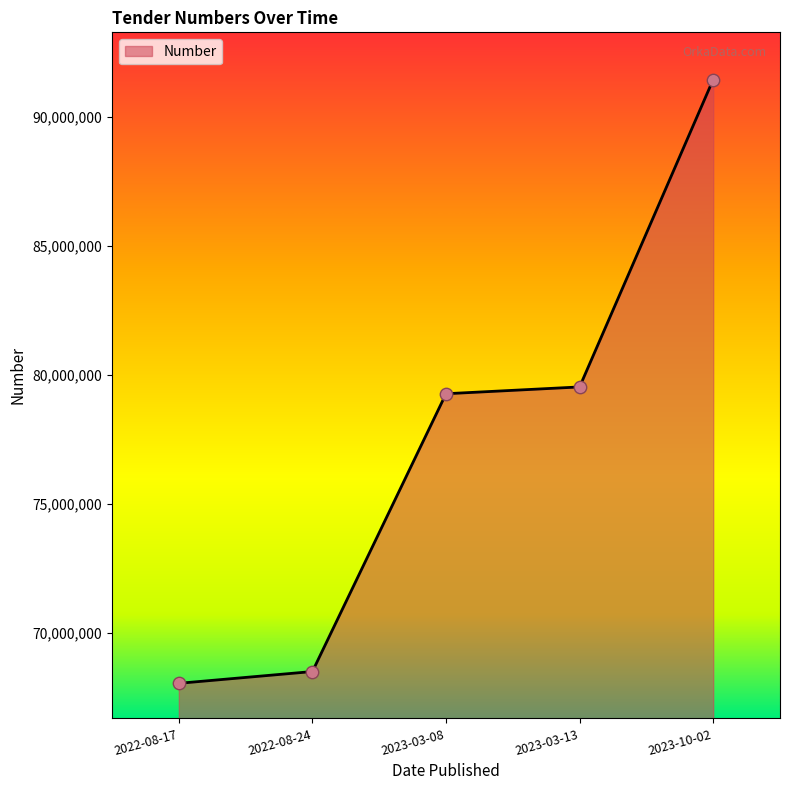

Which has a higher value, 2022-08-17 or 2023-03-13?

2023-03-13